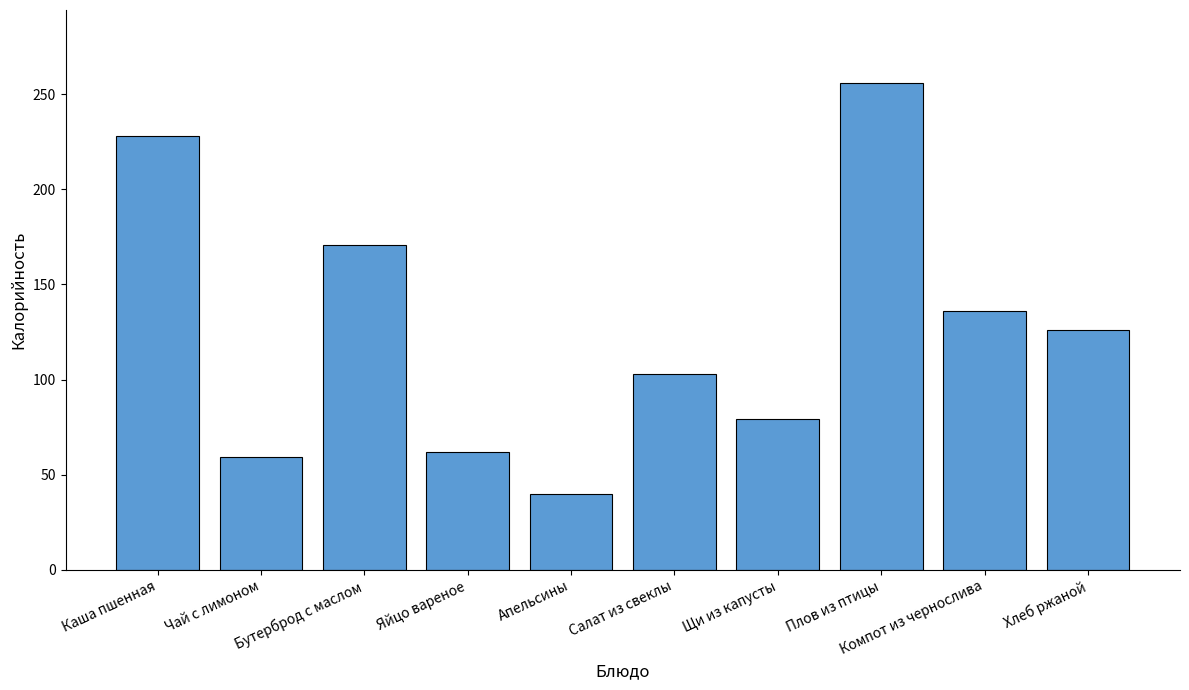

What is the change in value from Яйцо вареное to Хлеб ржаной?

+64